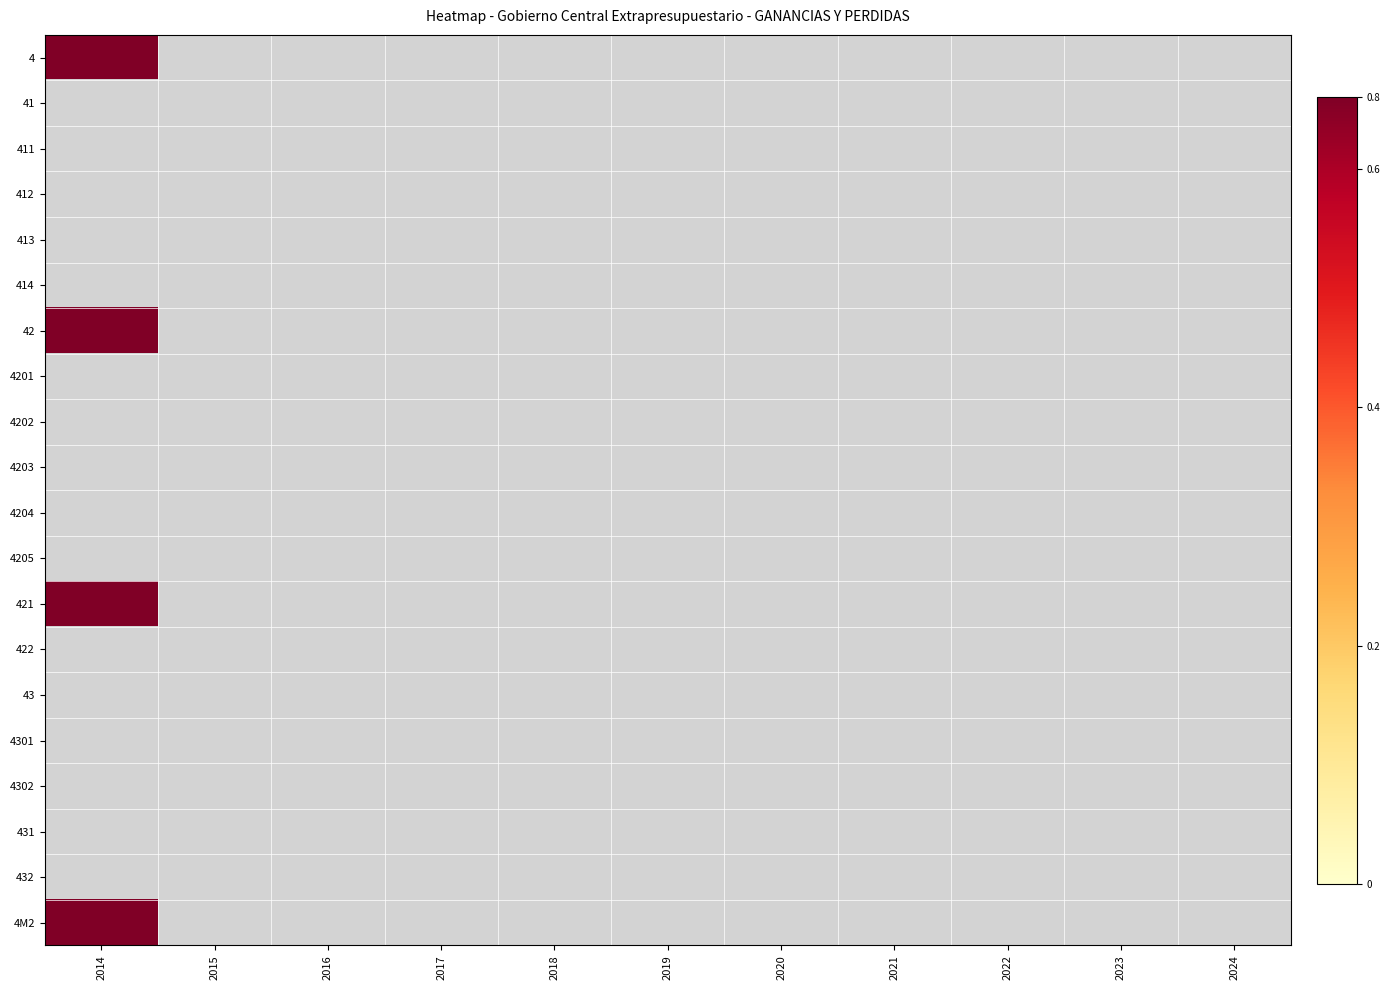

Is the value of 432 at 2018 greater than the value of 41 at 2021?

No